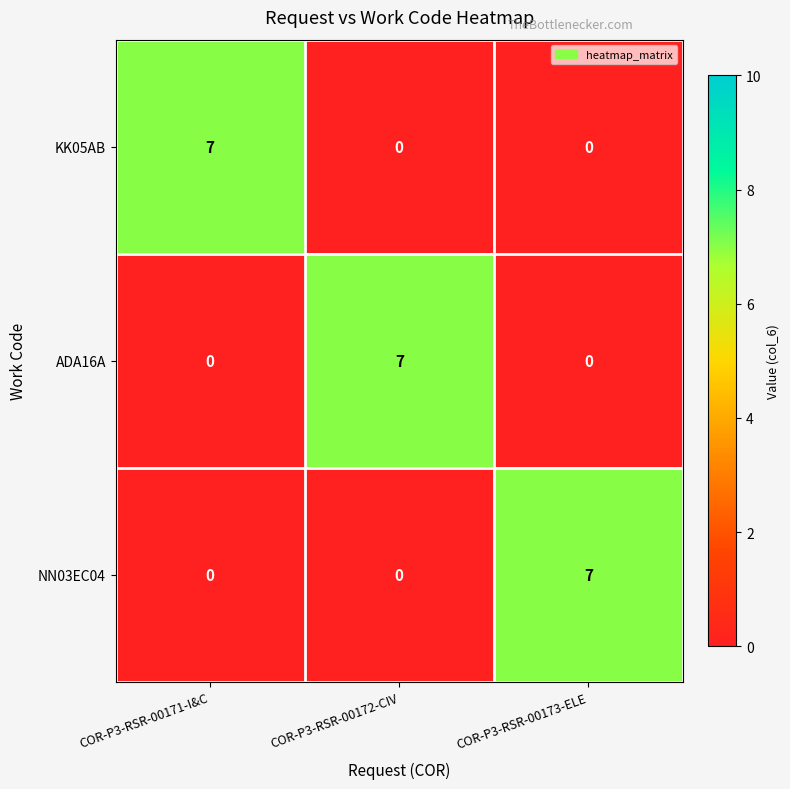

What is the spread (max minus min) of values at COR-P3-RSR-00171-I&C?

7